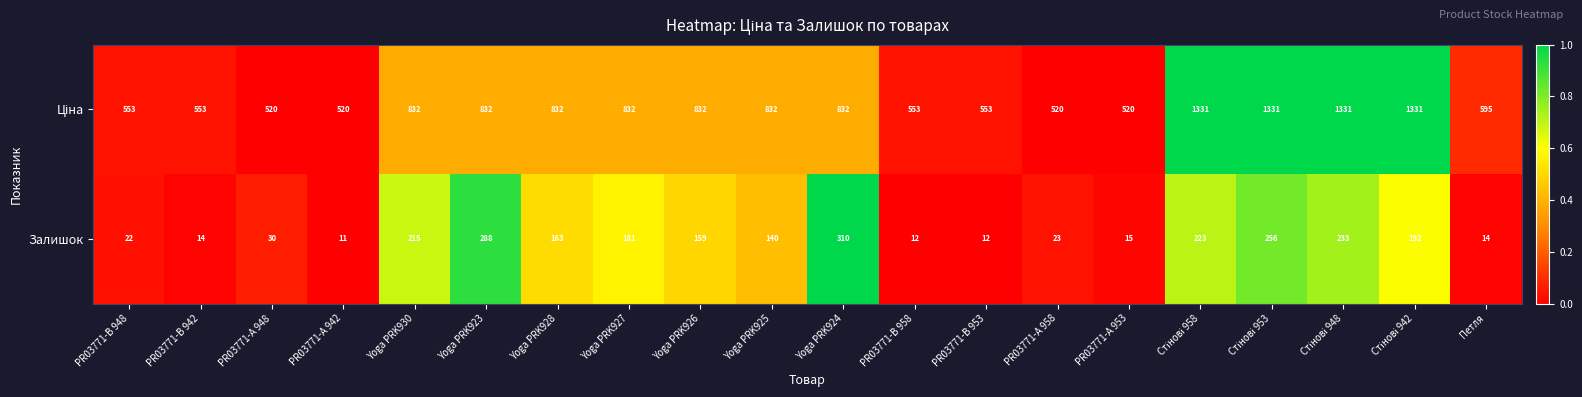

True or false: Залишок has a value of 79 at Yoga PRK928.

False